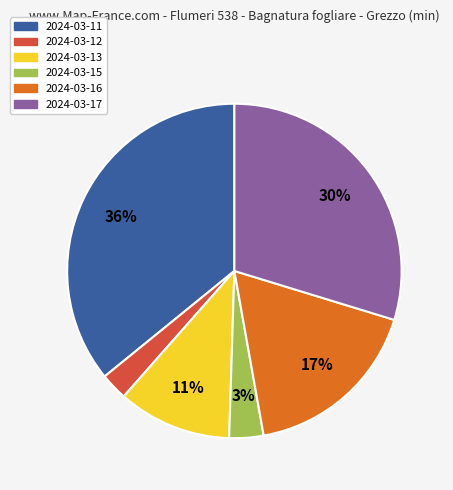

To the nearest percent, what is the difference between the largest and smallest slice percentages?

33%